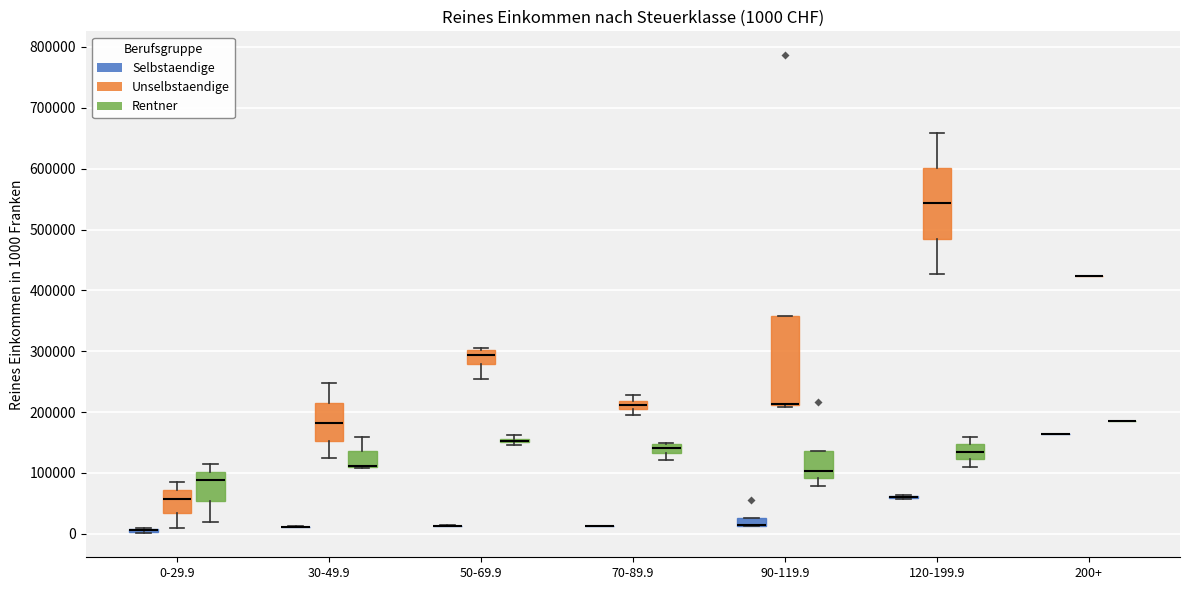

Which box is the tallest, from its lower edge to its upper edge?

90-119.9 (Unselbstaendige)